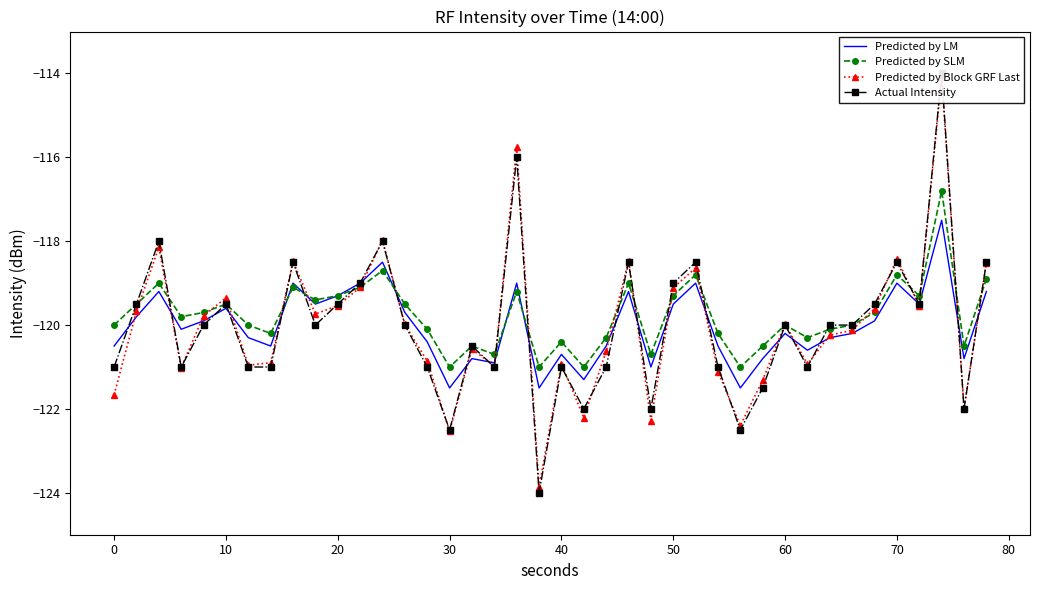

After their last crossing, which series has the higher values: Predicted by LM or Predicted by SLM?

Predicted by SLM